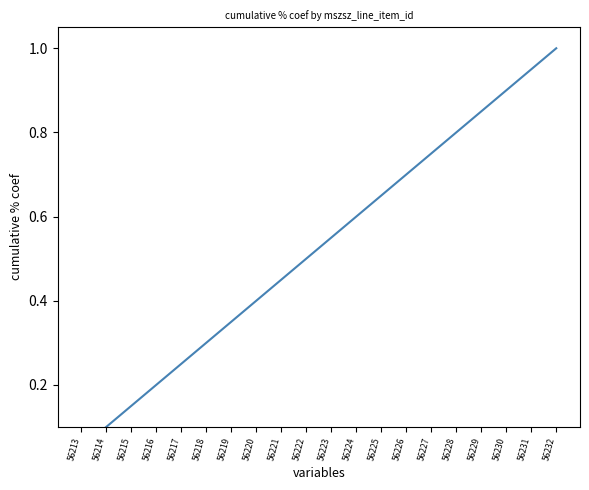

Which label corresponds to the largest value in the chart?

56232